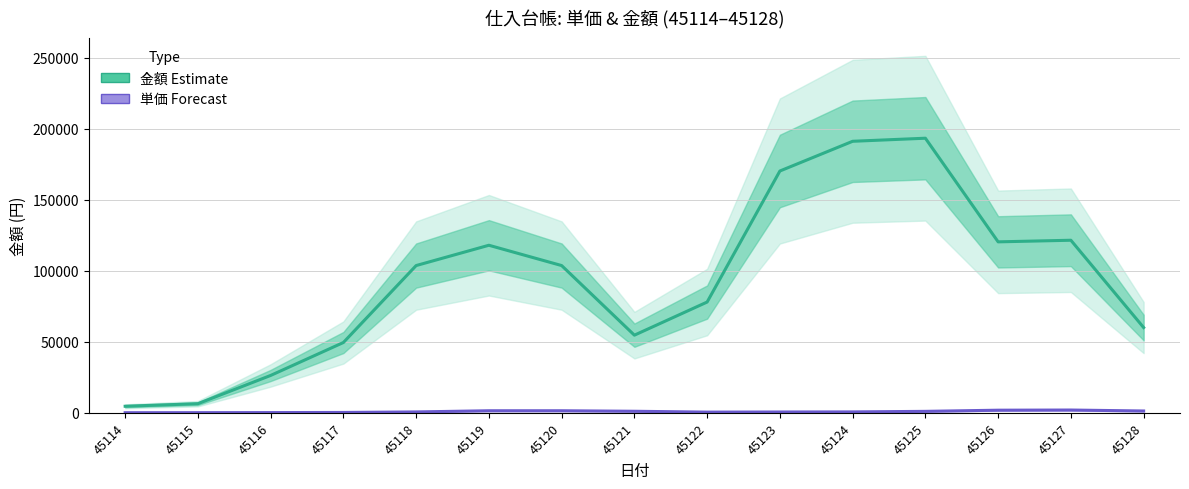

What is the average value of the 単価 (Forecast) series?

845.8